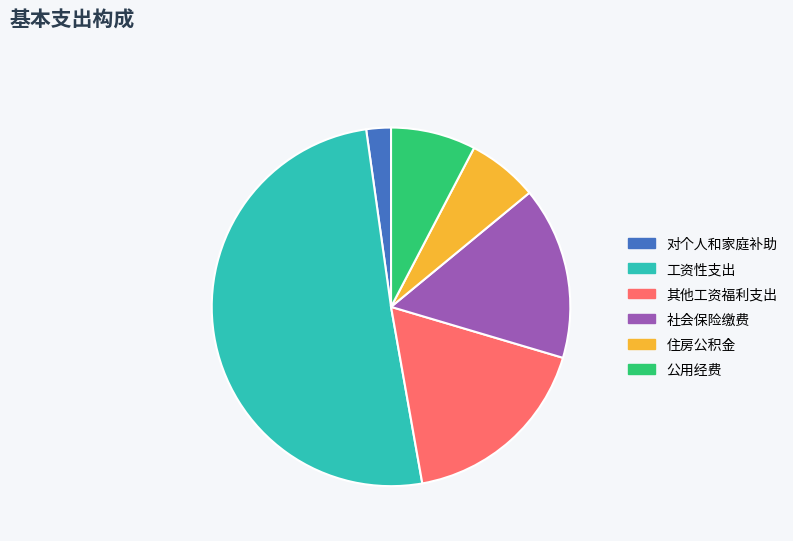

Which slice represents more than half of the pie?

工资性支出